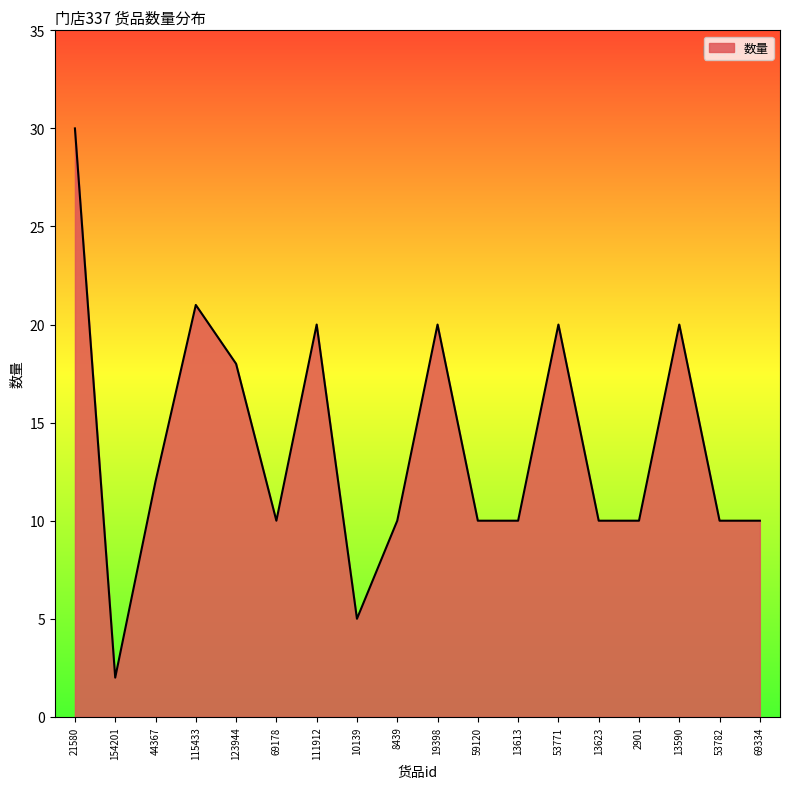

At which label is the value closest to 16?

123944